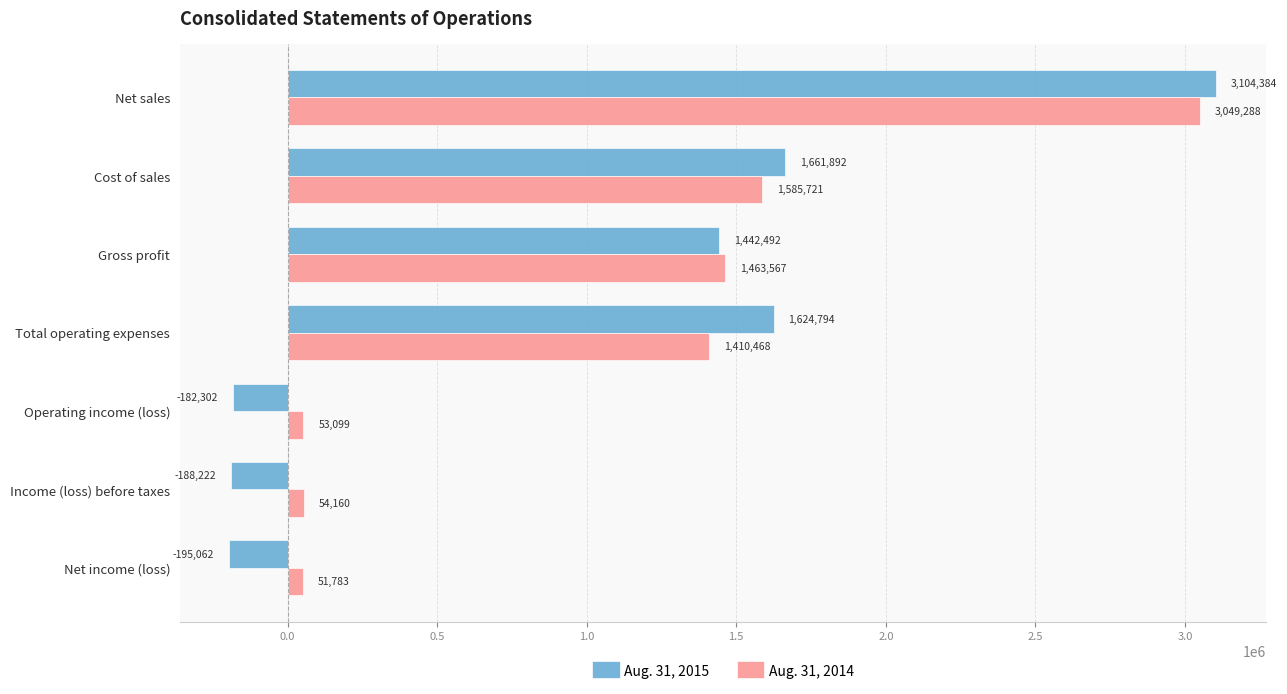

Is it true that Aug. 31, 2015 equals -188222 at Income (loss) before taxes?

True